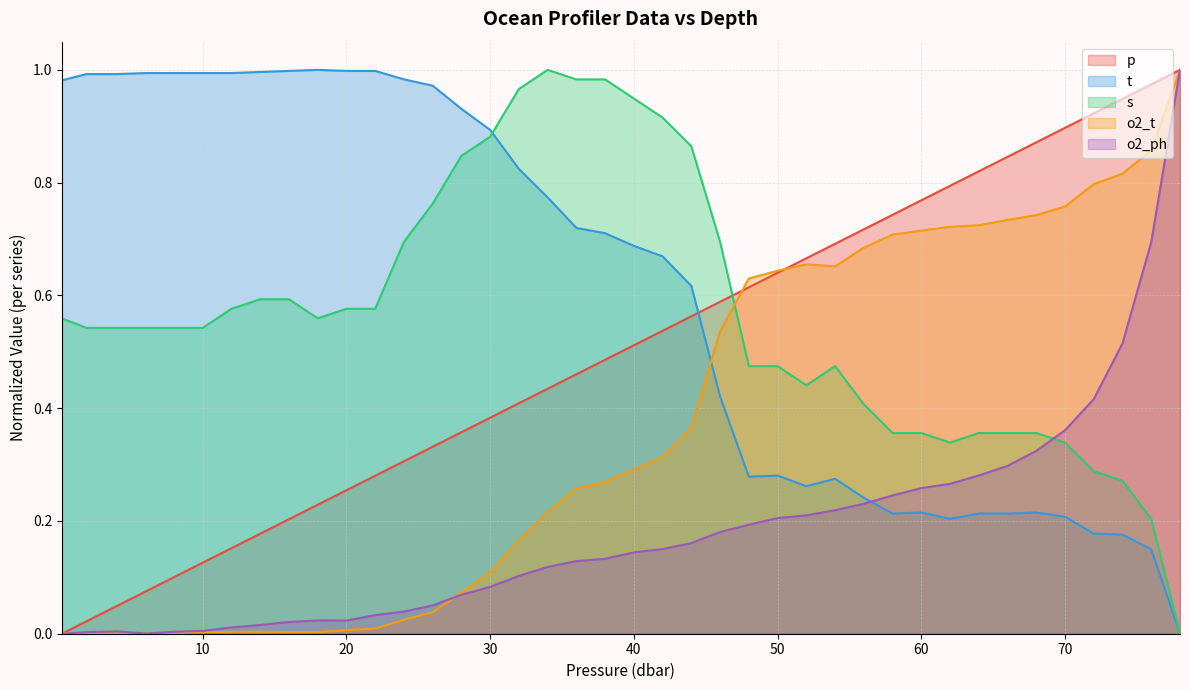

What is the sum of the o2_ph values at 54.0 and 78.0?

1.2